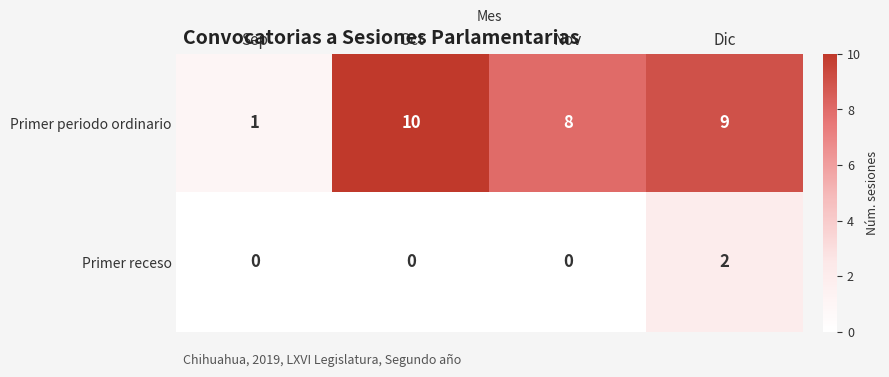

The Primer receso series shows -1 at Sep. True or false?

False